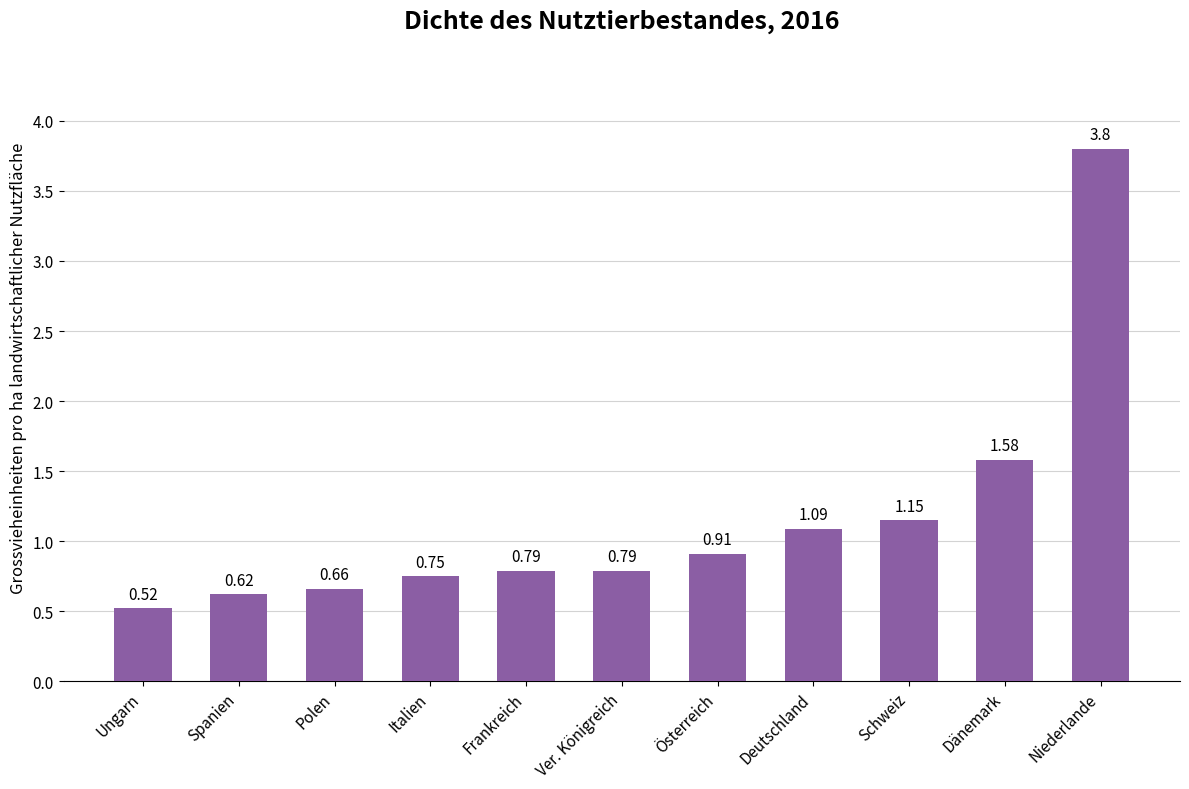

Is it true that the value at Spanien is 0.3?

False